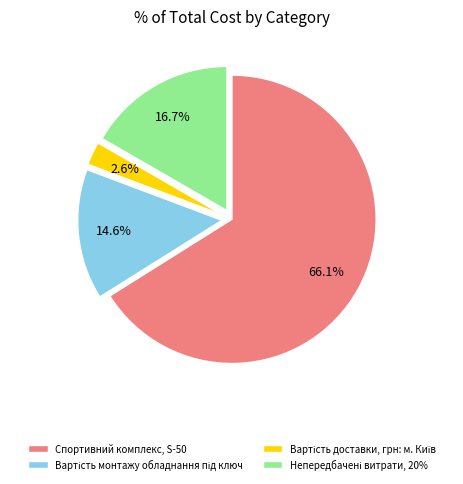

Is it true that Спортивний комплекс, S-50 is 66% of the pie?

True